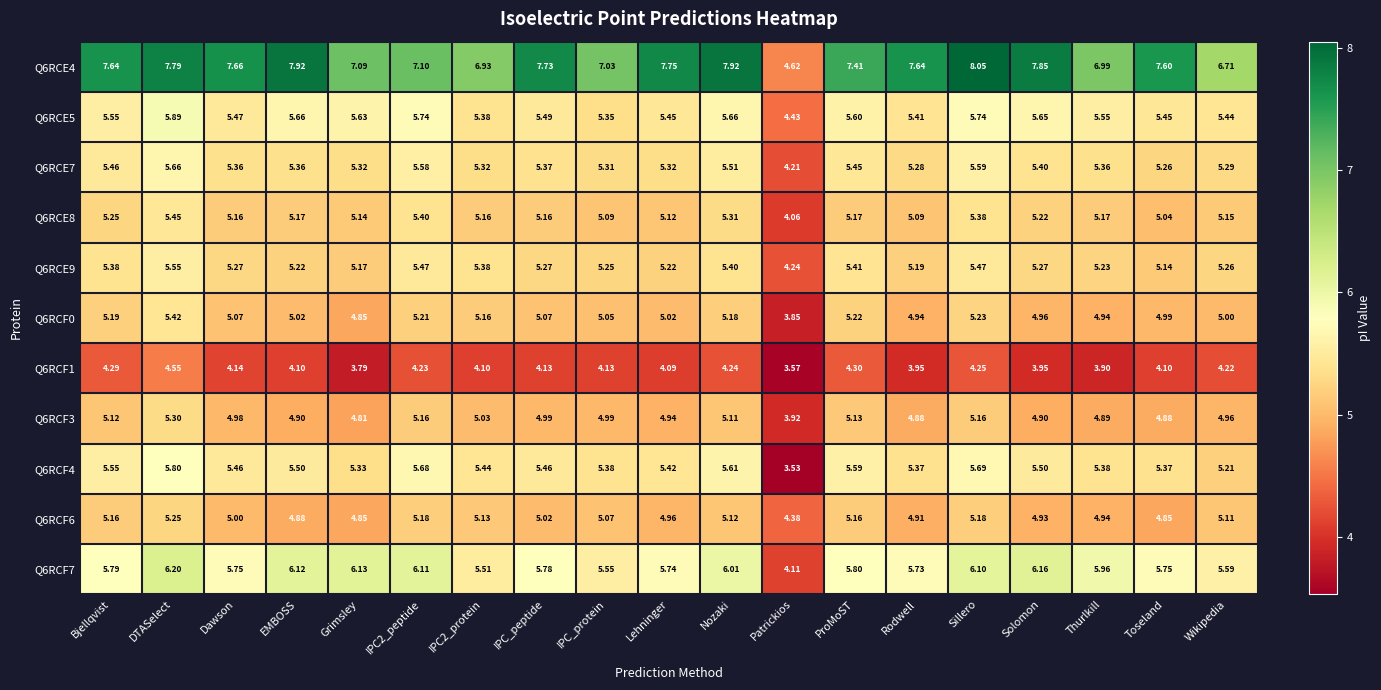

At which label does Q6RCF7 first exceed 5?

Bjellqvist